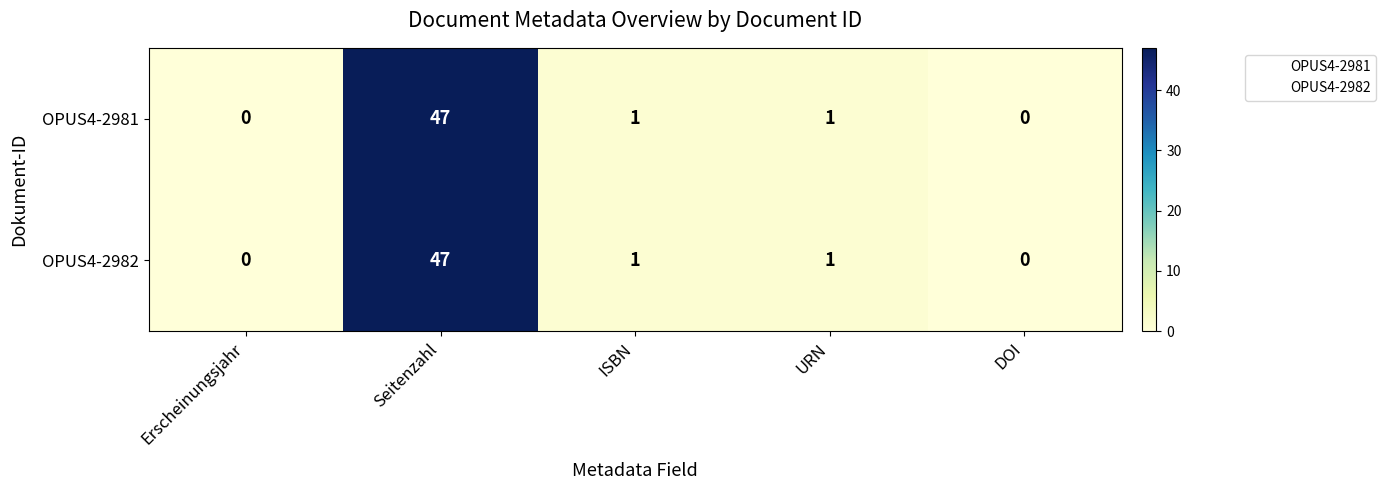

What is the highest value of the OPUS4-2982 series?

47